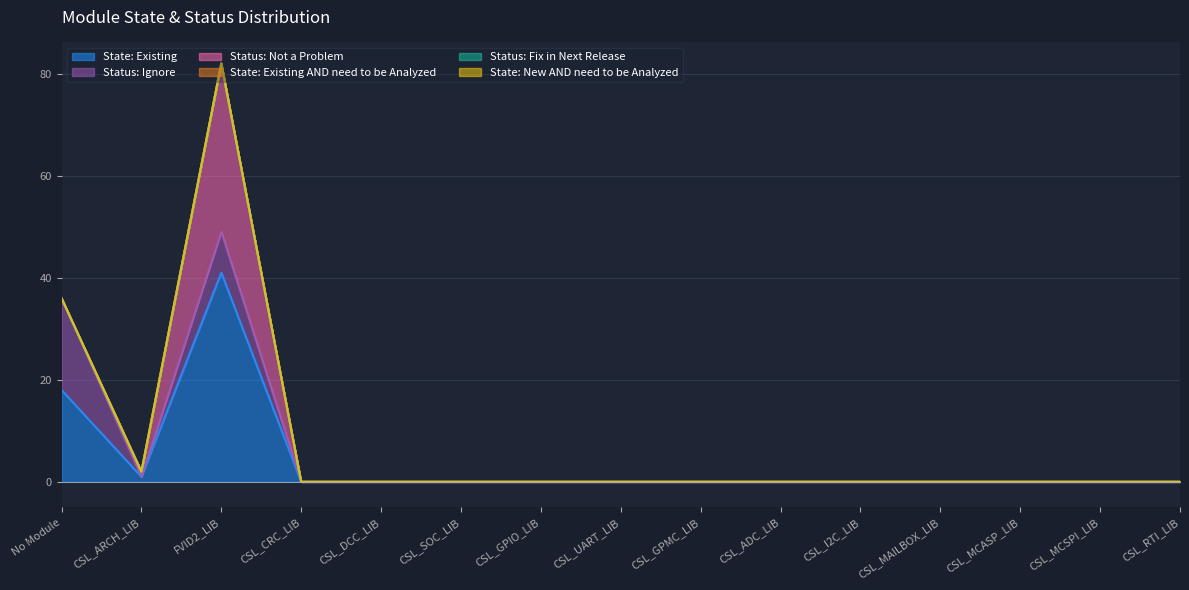

Reading left to right, what are all the values shown in this chart?

State: Existing: No Module=18	CSL_ARCH_LIB=1	FVID2_LIB=41	CSL_CRC_LIB=0	CSL_DCC_LIB=0	CSL_SOC_LIB=0	CSL_GPIO_LIB=0	CSL_UART_LIB=0	CSL_GPMC_LIB=0	CSL_ADC_LIB=0	CSL_I2C_LIB=0	CSL_MAILBOX_LIB=0	CSL_MCASP_LIB=0	CSL_MCSPI_LIB=0	CSL_RTI_LIB=0
Status: Ignore: No Module=18	CSL_ARCH_LIB=0	FVID2_LIB=8	CSL_CRC_LIB=0	CSL_DCC_LIB=0	CSL_SOC_LIB=0	CSL_GPIO_LIB=0	CSL_UART_LIB=0	CSL_GPMC_LIB=0	CSL_ADC_LIB=0	CSL_I2C_LIB=0	CSL_MAILBOX_LIB=0	CSL_MCASP_LIB=0	CSL_MCSPI_LIB=0	CSL_RTI_LIB=0
Status: Not a Problem: No Module=0	CSL_ARCH_LIB=1	FVID2_LIB=33	CSL_CRC_LIB=0	CSL_DCC_LIB=0	CSL_SOC_LIB=0	CSL_GPIO_LIB=0	CSL_UART_LIB=0	CSL_GPMC_LIB=0	CSL_ADC_LIB=0	CSL_I2C_LIB=0	CSL_MAILBOX_LIB=0	CSL_MCASP_LIB=0	CSL_MCSPI_LIB=0	CSL_RTI_LIB=0
State: Existing AND need to be Analyzed: No Module=0	CSL_ARCH_LIB=0	FVID2_LIB=0	CSL_CRC_LIB=0	CSL_DCC_LIB=0	CSL_SOC_LIB=0	CSL_GPIO_LIB=0	CSL_UART_LIB=0	CSL_GPMC_LIB=0	CSL_ADC_LIB=0	CSL_I2C_LIB=0	CSL_MAILBOX_LIB=0	CSL_MCASP_LIB=0	CSL_MCSPI_LIB=0	CSL_RTI_LIB=0
Status: Fix in Next Release: No Module=0	CSL_ARCH_LIB=0	FVID2_LIB=0	CSL_CRC_LIB=0	CSL_DCC_LIB=0	CSL_SOC_LIB=0	CSL_GPIO_LIB=0	CSL_UART_LIB=0	CSL_GPMC_LIB=0	CSL_ADC_LIB=0	CSL_I2C_LIB=0	CSL_MAILBOX_LIB=0	CSL_MCASP_LIB=0	CSL_MCSPI_LIB=0	CSL_RTI_LIB=0
State: New AND need to be Analyzed: No Module=0	CSL_ARCH_LIB=0	FVID2_LIB=0	CSL_CRC_LIB=0	CSL_DCC_LIB=0	CSL_SOC_LIB=0	CSL_GPIO_LIB=0	CSL_UART_LIB=0	CSL_GPMC_LIB=0	CSL_ADC_LIB=0	CSL_I2C_LIB=0	CSL_MAILBOX_LIB=0	CSL_MCASP_LIB=0	CSL_MCSPI_LIB=0	CSL_RTI_LIB=0